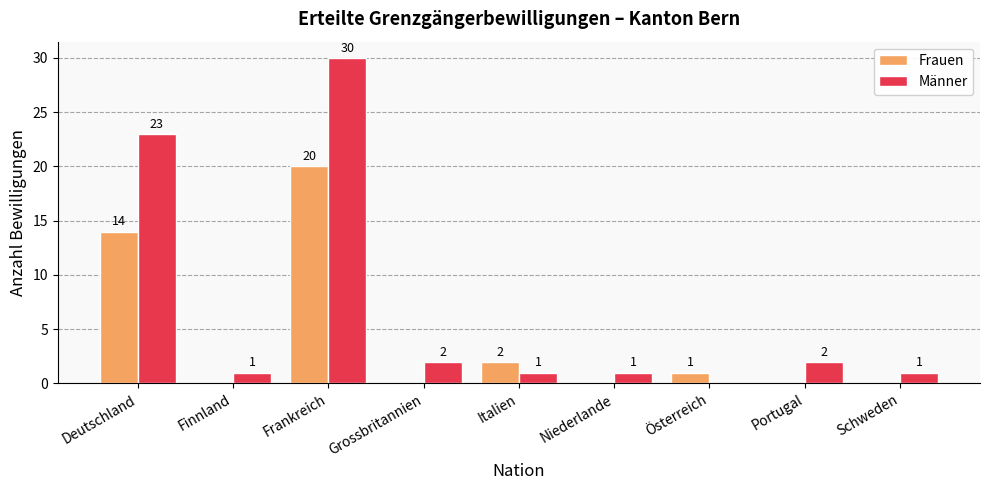

The Männer series shows 1 at Niederlande. True or false?

True